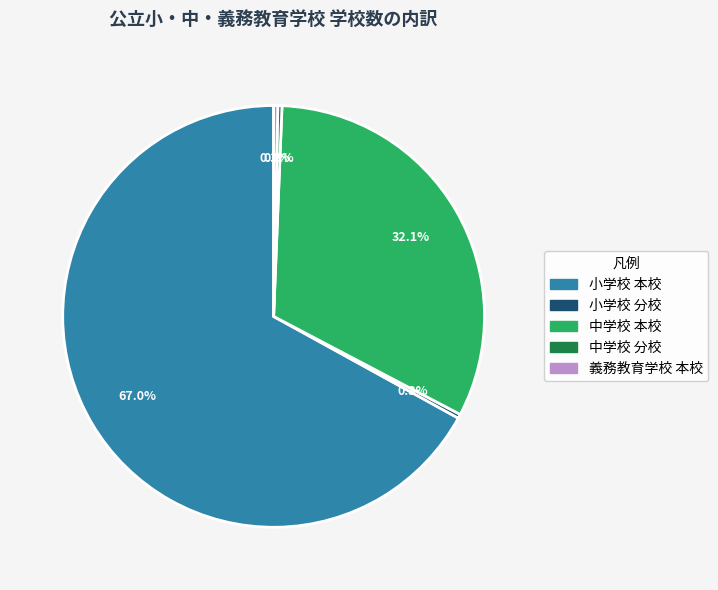

Is there a majority slice in this chart?

Yes